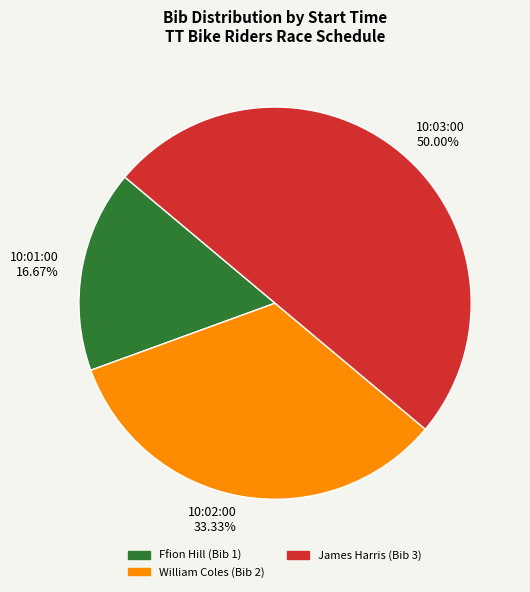

Count the number of slices in the pie.

3